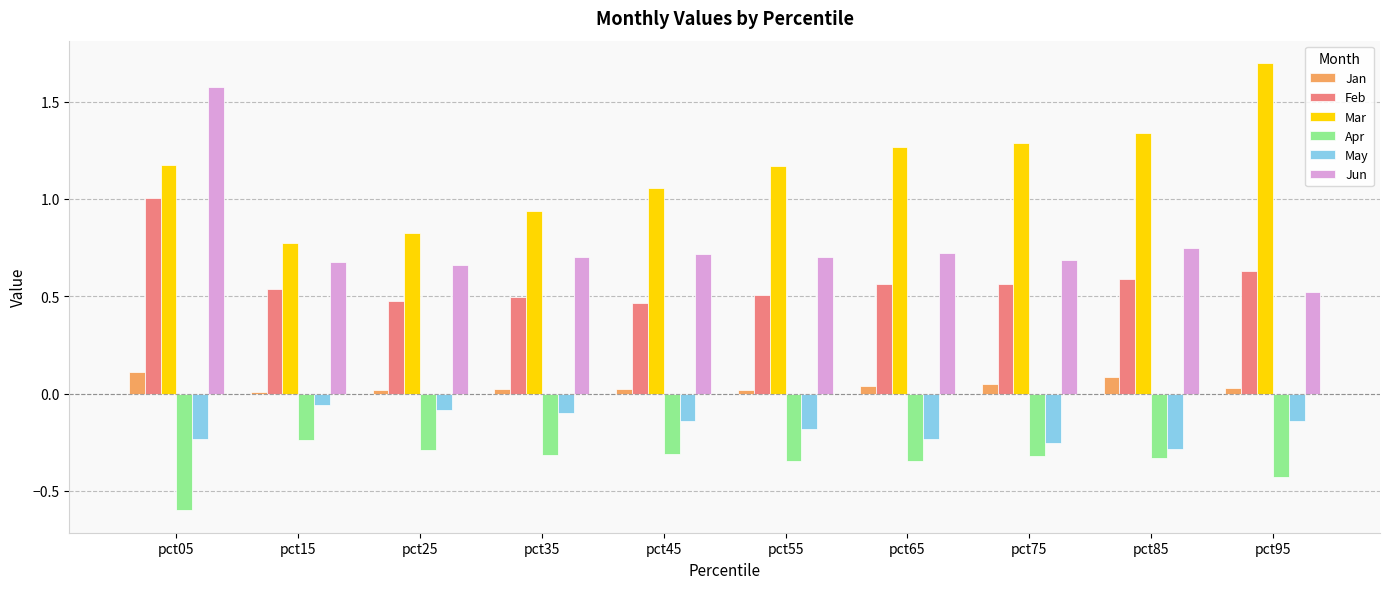

Which category has the lowest value across all series?

pct05